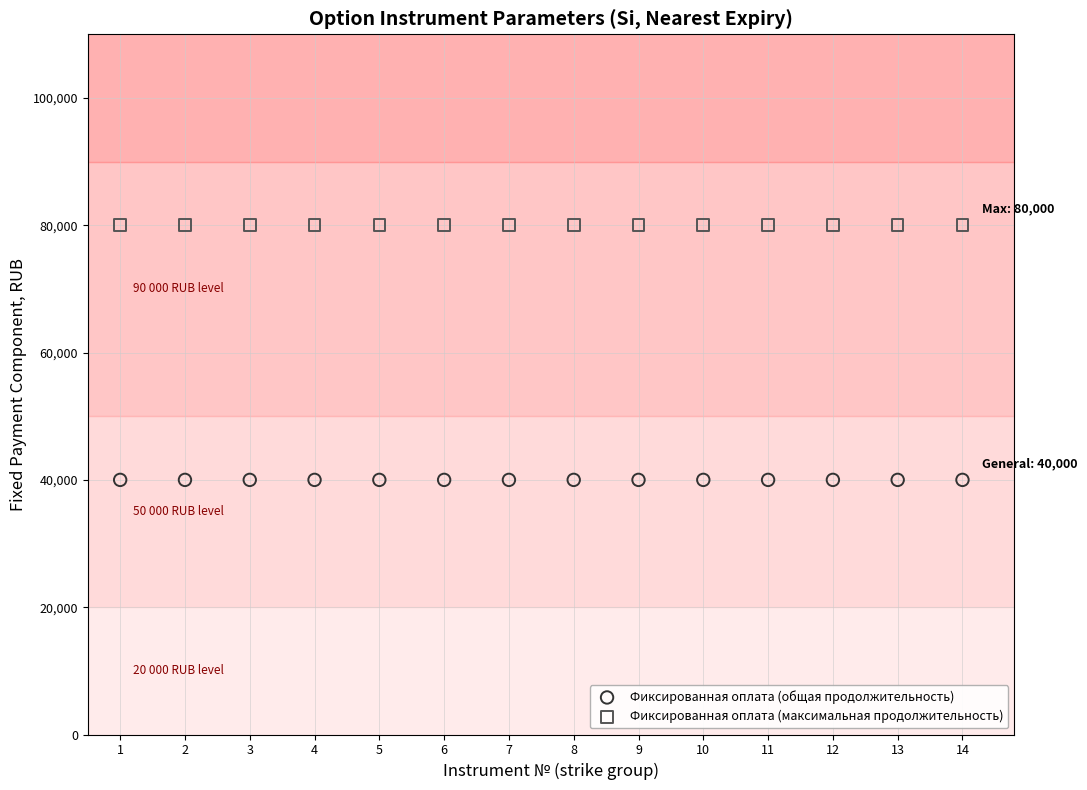

Which series contains the lowest Y value?

Фиксированная оплата (общая продолжительность)